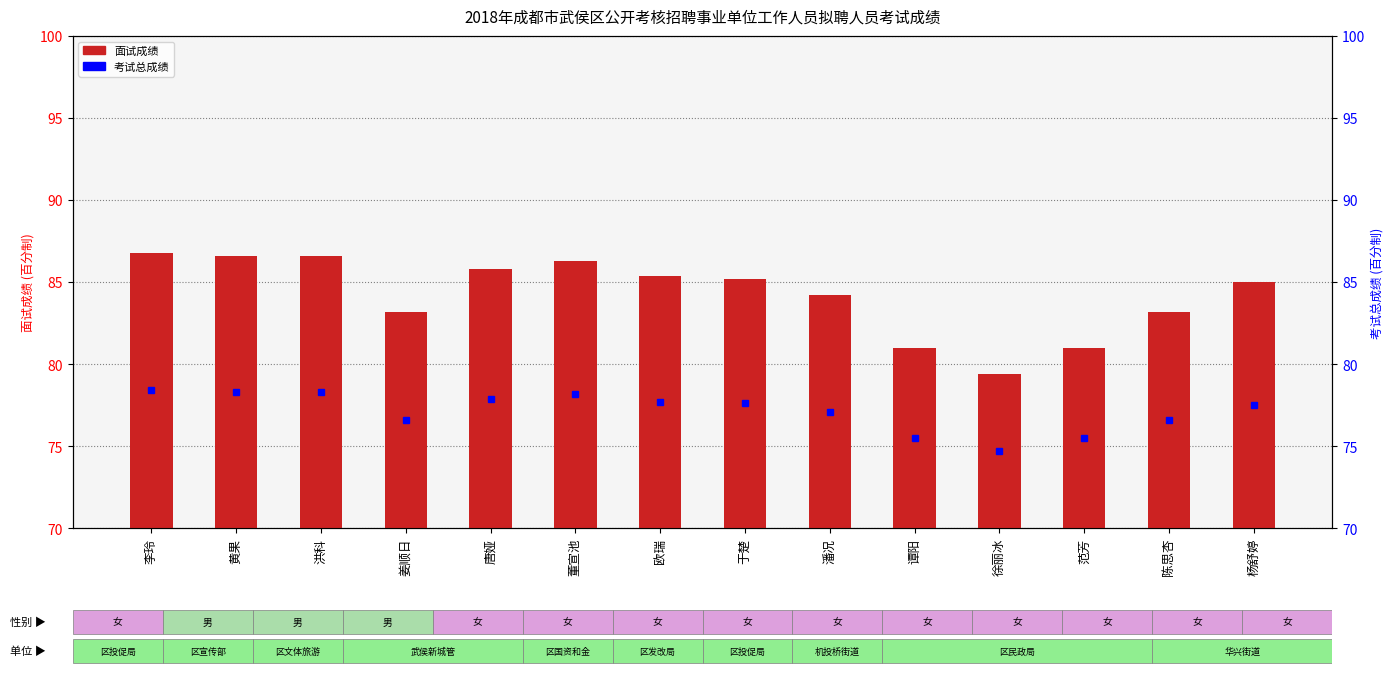

What is the greatest value displayed?

86.8